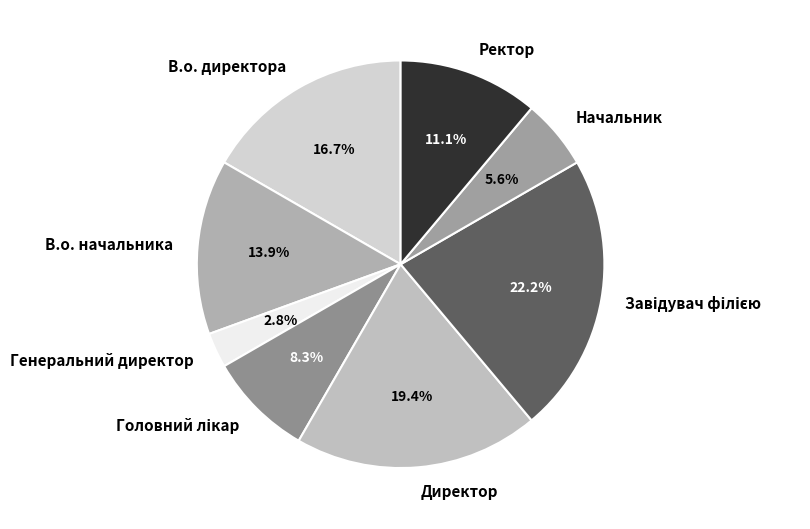

Is В.о. начальника the majority of the pie?

No